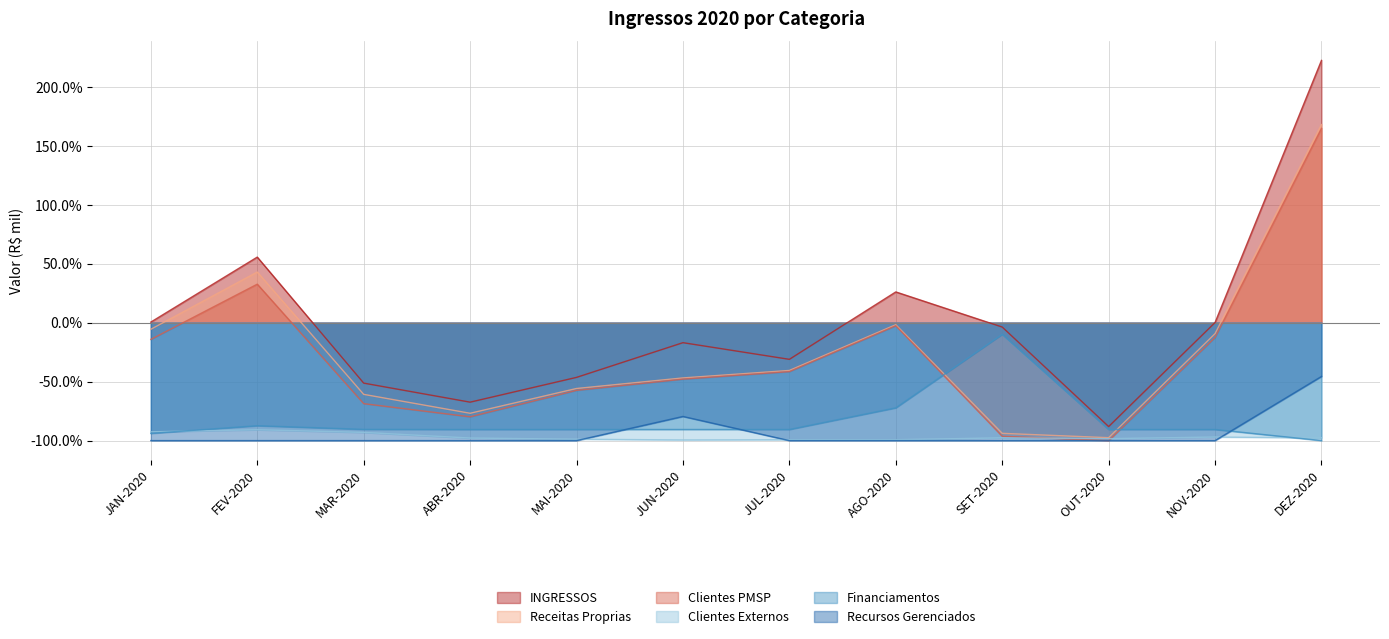

How many lines are shown in the chart?

6